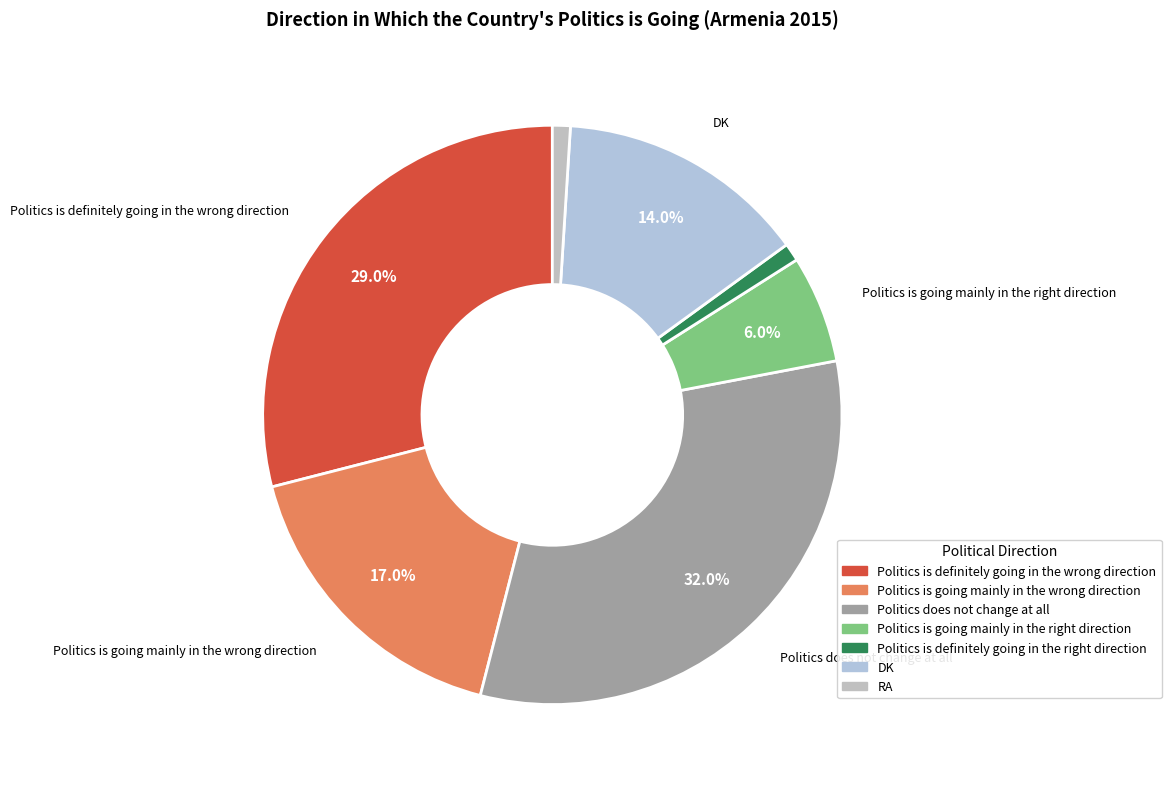

Is there any slice that represents more than half of the pie?

No